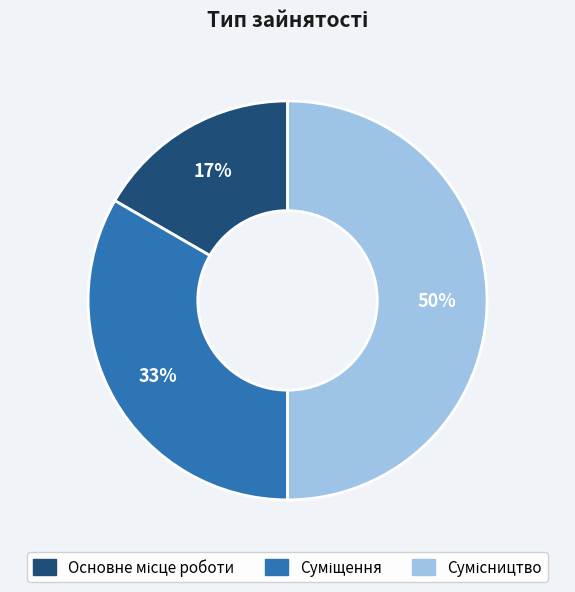

To the nearest percent, what is the difference between the largest and smallest slice percentages?

33%